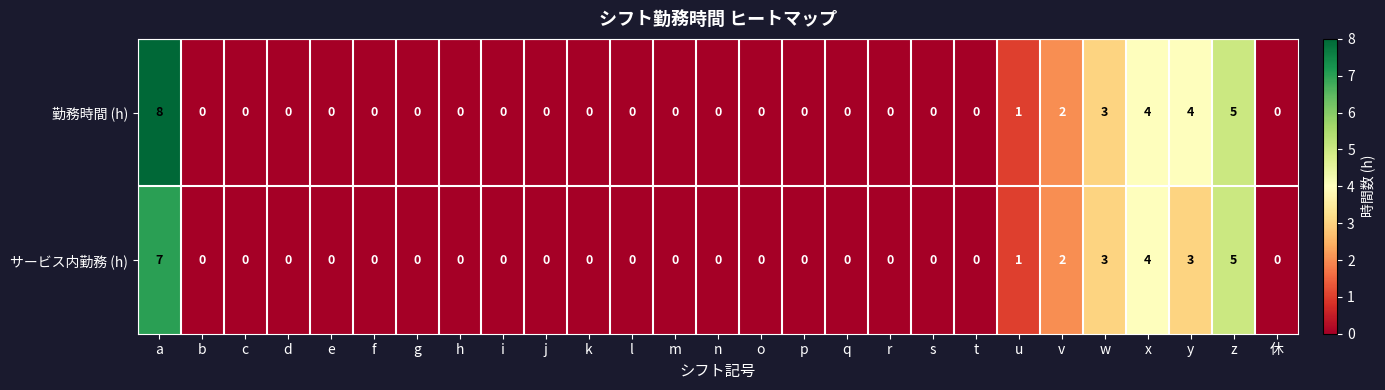

Which series has the widest spread of values?

勤務時間 (h)